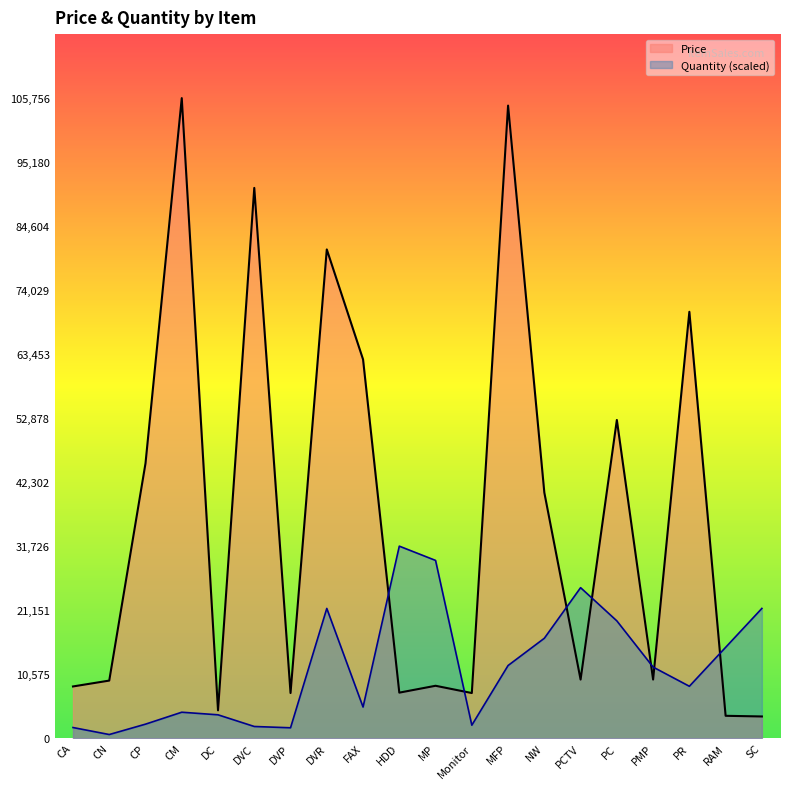

The Price series shows 4668.7 at SC. True or false?

False